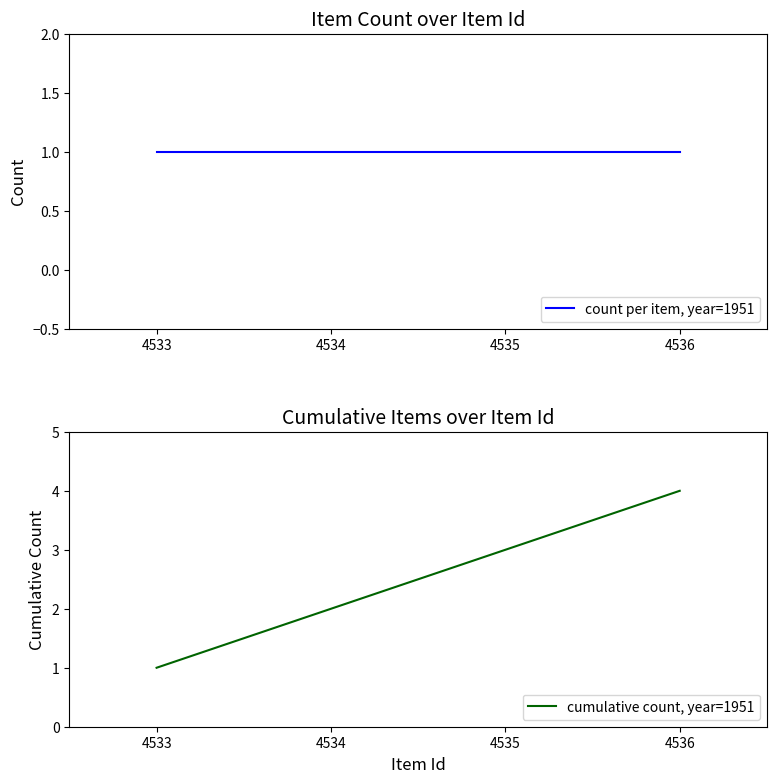

Is this an area chart (filled region under the line)?

No